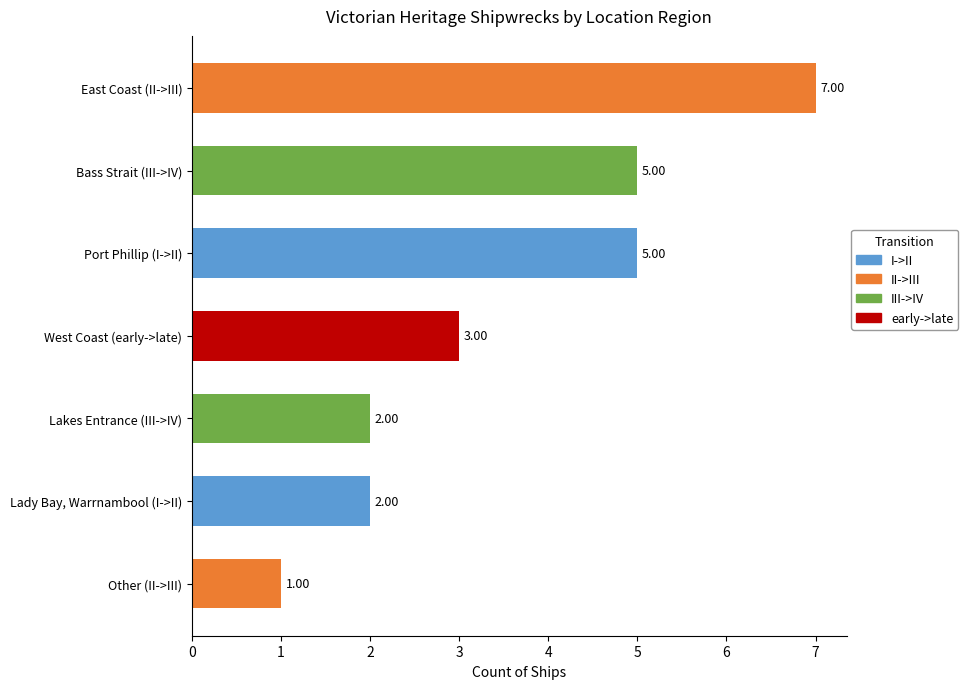

Which category has the lowest value across all series?

Other (II->III)